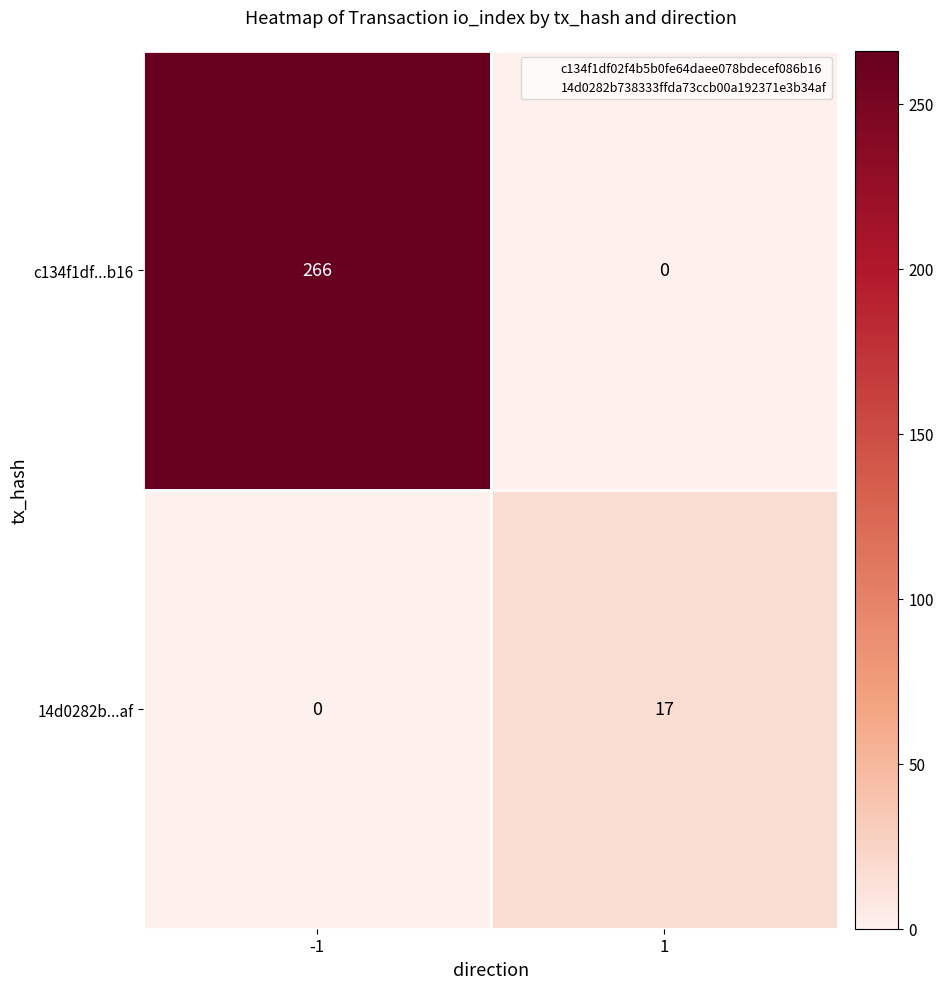

Rank the series at -1 from highest to lowest value.

c134f1df...b16, 14d0282b...af